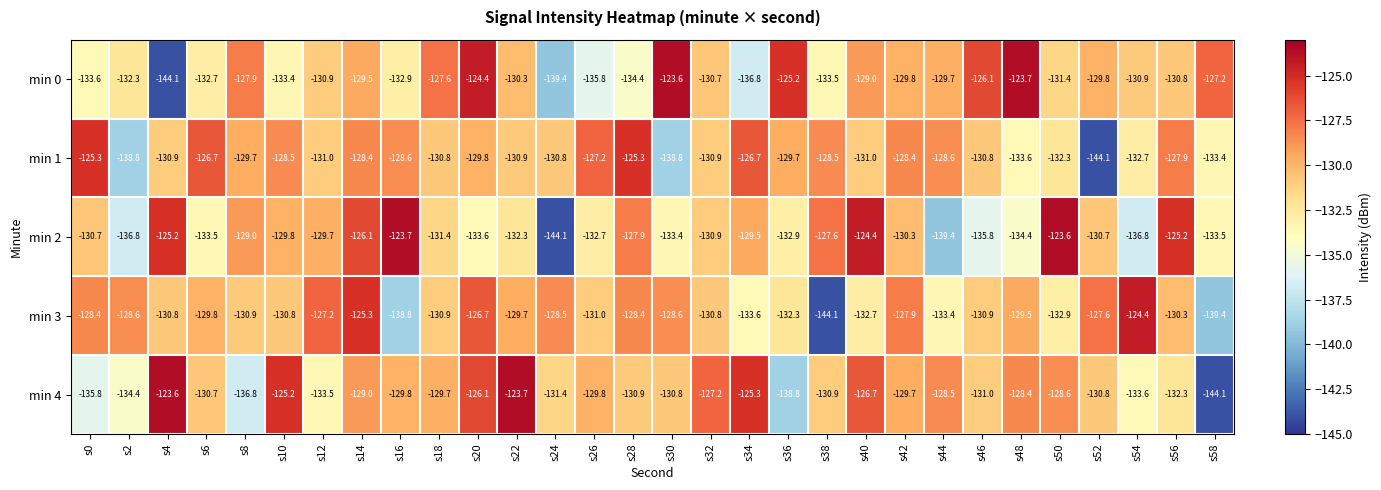

Which category has the lowest value in the min 3 series?

s38